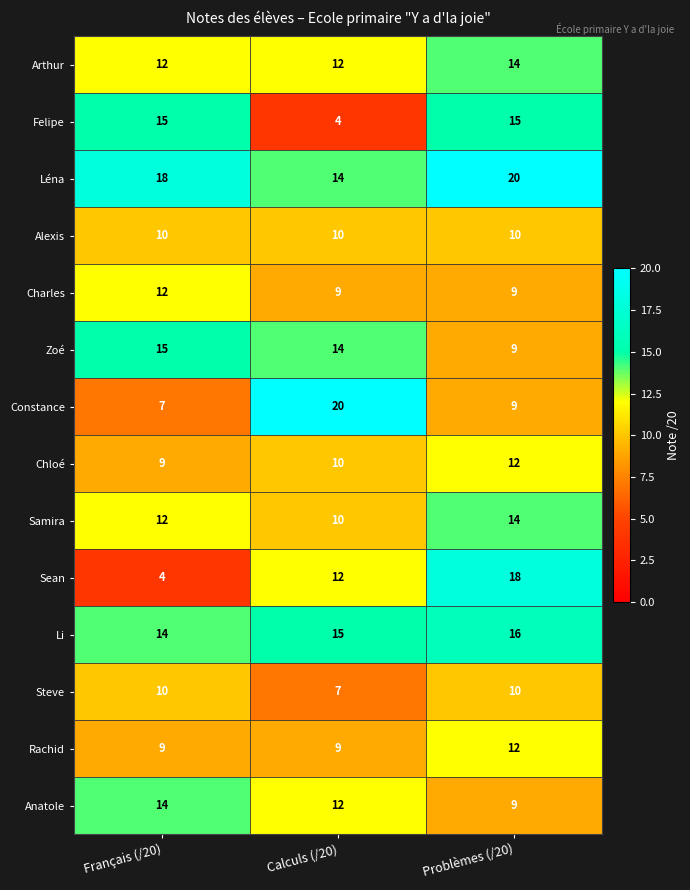

Is it true that Léna equals 20 at Problèmes (/20)?

True